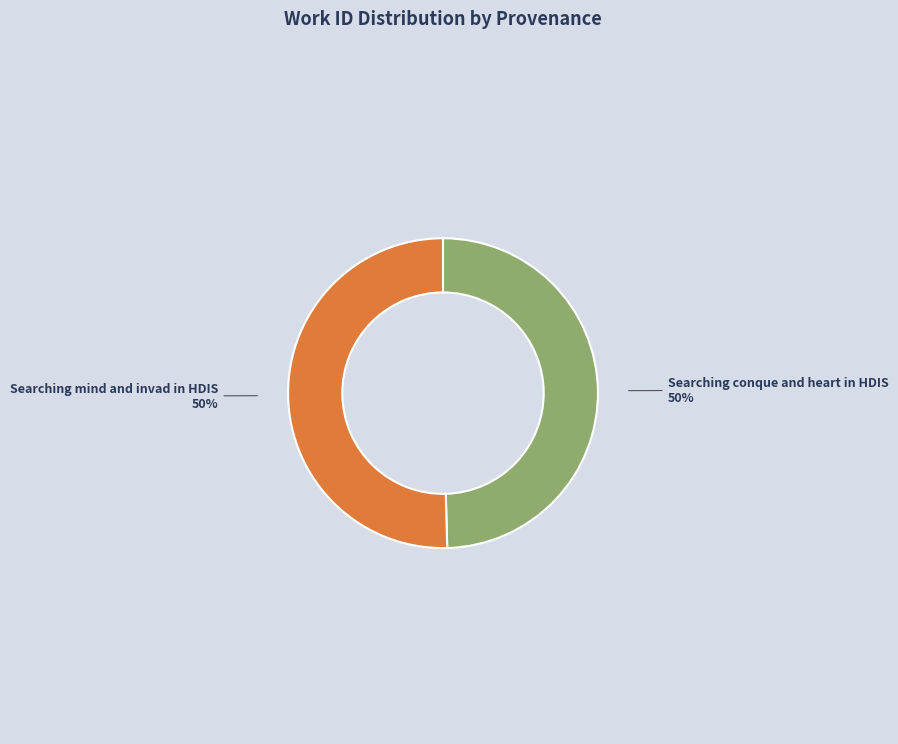

To the nearest percent, what is the average slice percentage?

50%